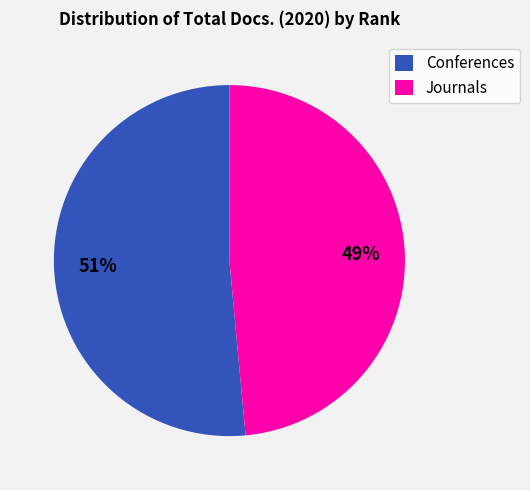

Is there any slice that represents more than half of the pie?

Yes